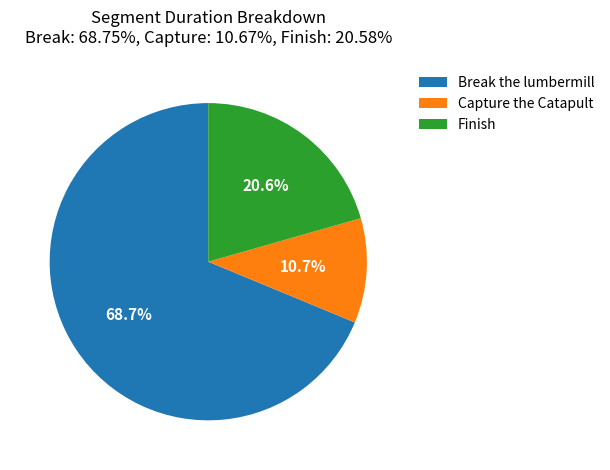

Is Break the lumbermill the majority of the pie?

Yes